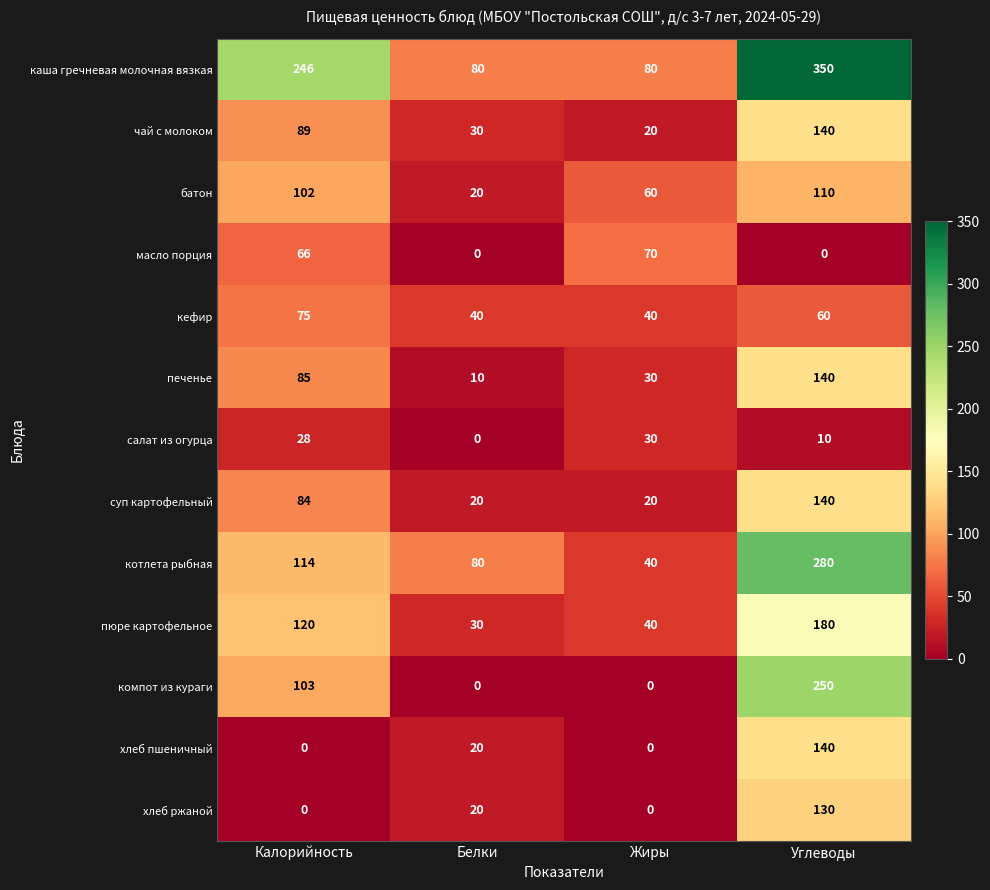

How many categories are shown in the chart?

4